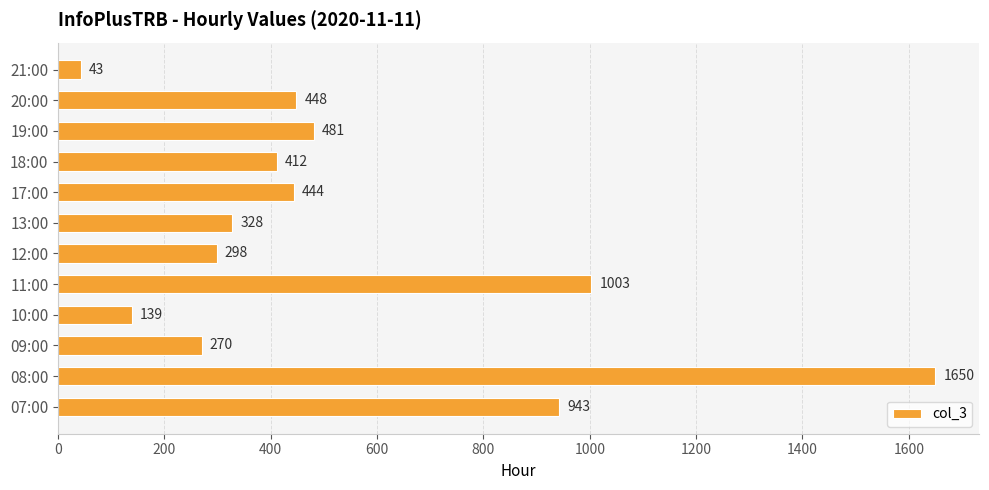

Rank the categories by value from highest to lowest.

08:00, 11:00, 07:00, 19:00, 20:00, 17:00, 18:00, 13:00, 12:00, 09:00, 10:00, 21:00